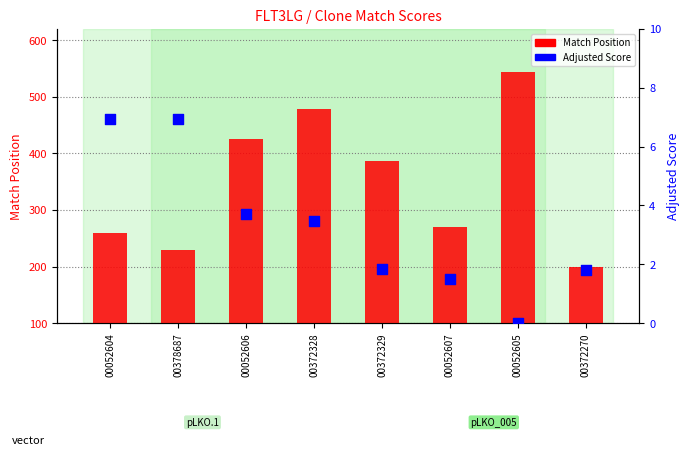

At how many categories does at least one series exceed 51?

8